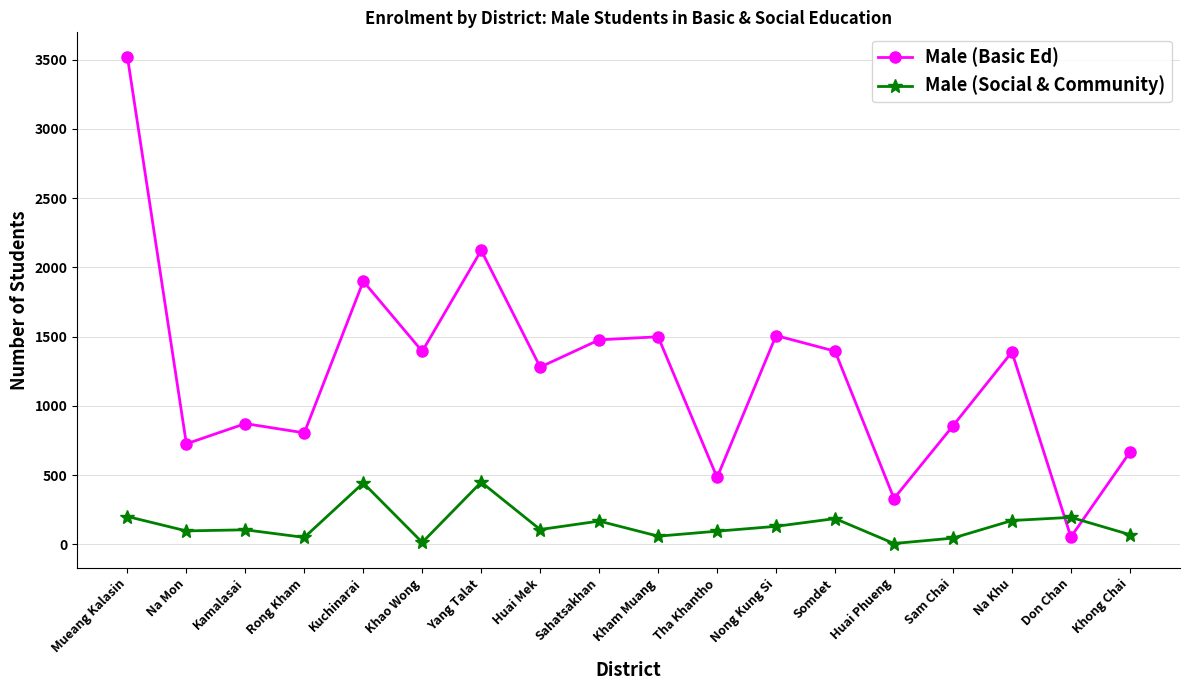

What is the difference between the maximum and minimum values in the Male (Basic Ed) series?

3469